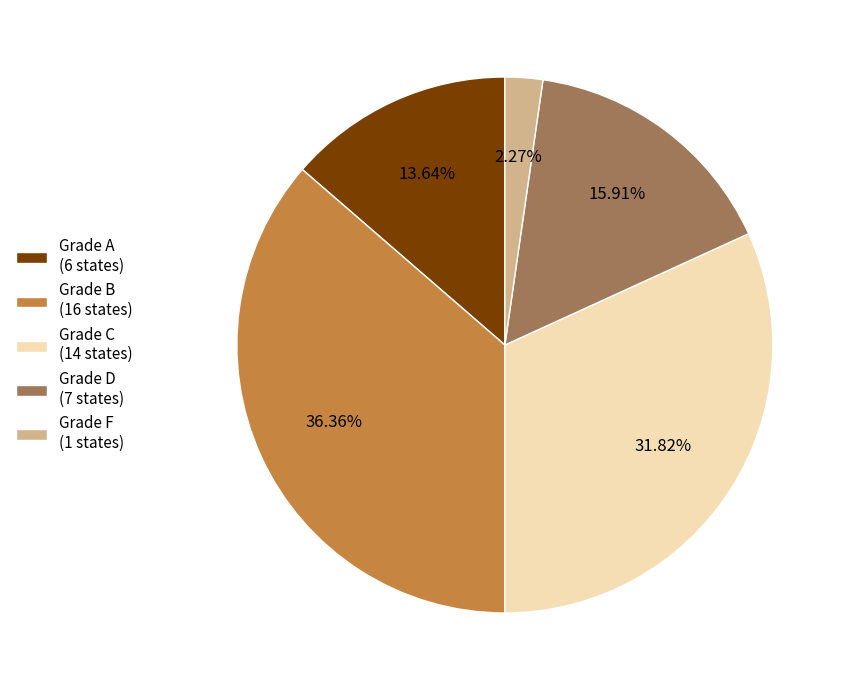

What is the ratio of the value at Grade D (7 states) to the value at Grade C (14 states)?

0.5